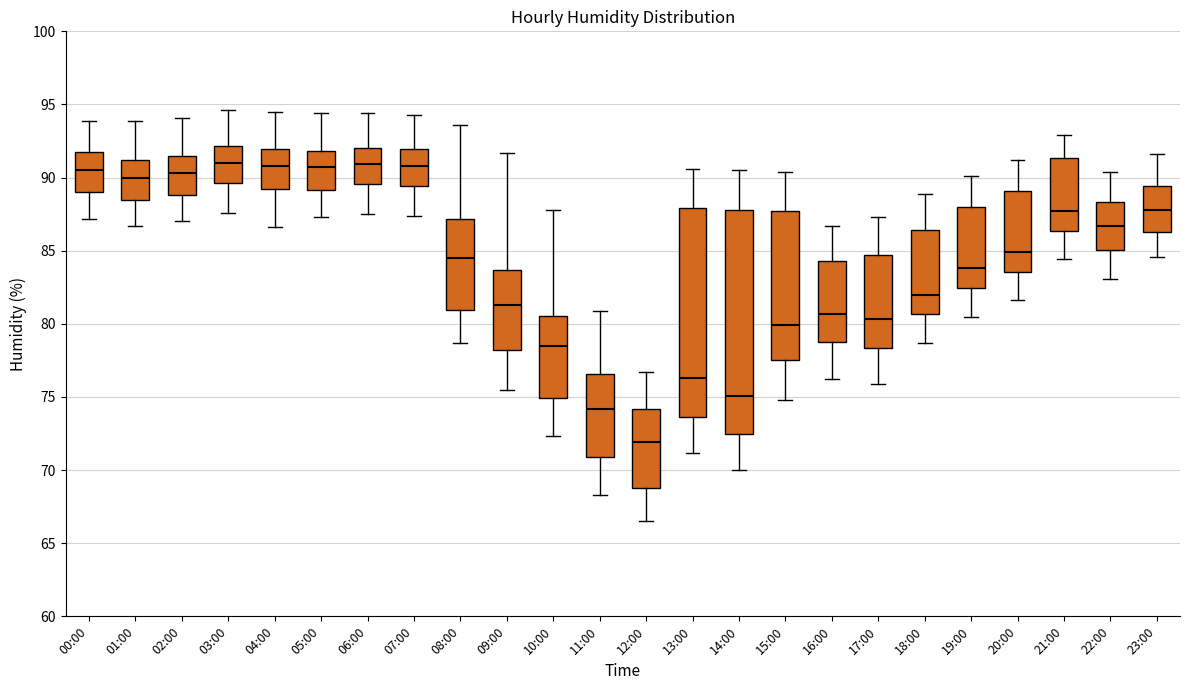

Where does the upper whisker of the box for 08:00 end on the y-axis? The values are not printed on the chart, so give them approximately, as read against the axis.

93.5